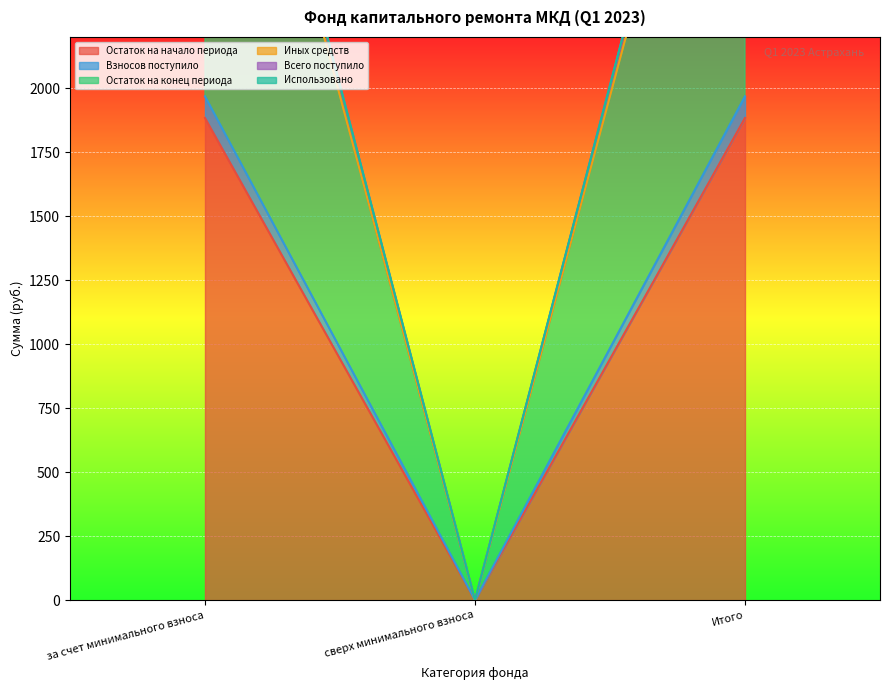

Which category has the lowest value in the Всего поступило series?

сверх минимального взноса